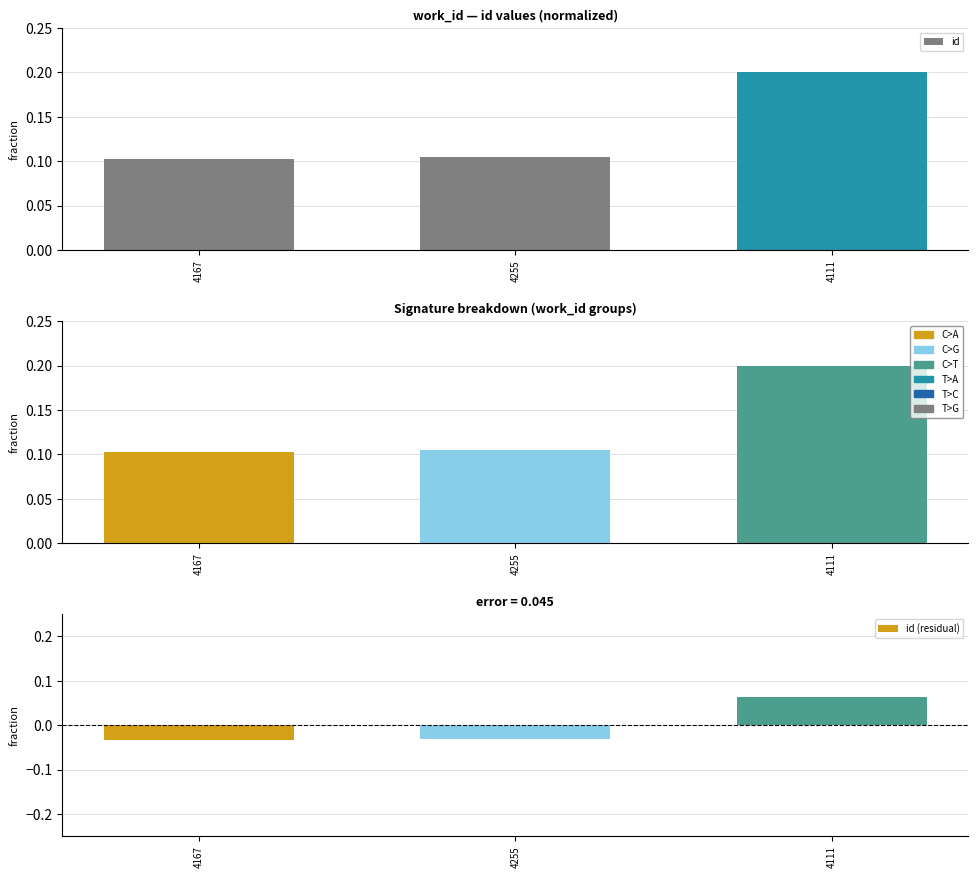

Rank the categories by id value from highest to lowest.

4111, 4255, 4167